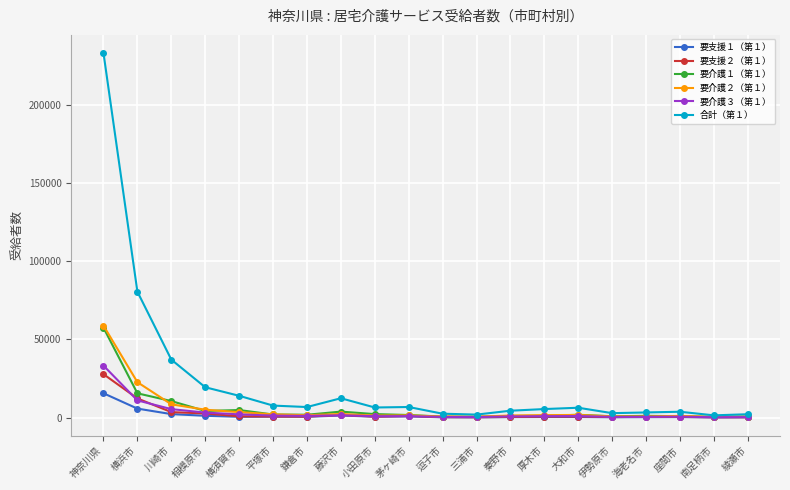

The 要支援１（第１） series shows 5700 at 横浜市. True or false?

True